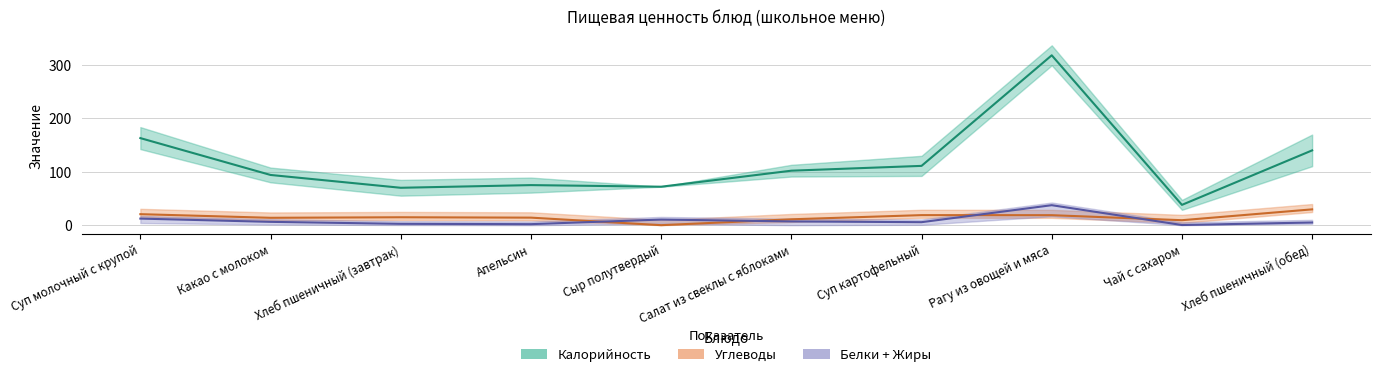

At which category does Углеводы reach its first local valley?

Какао с молоком